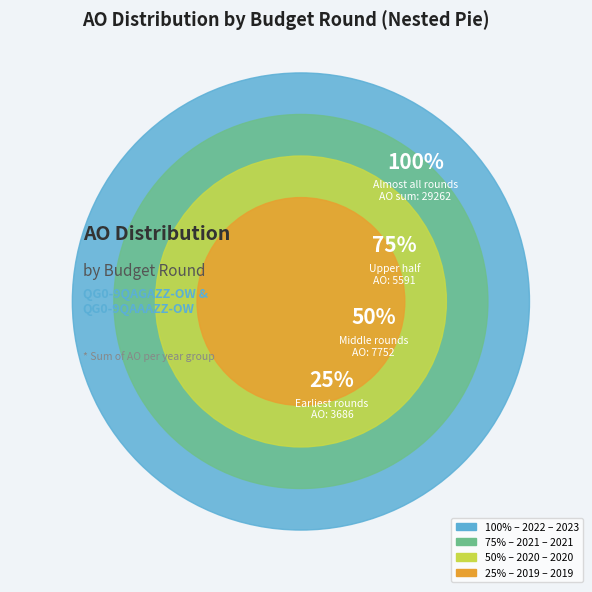

Does 2021 1ste aanpassing – ontwerp account for over 50% of the chart?

No